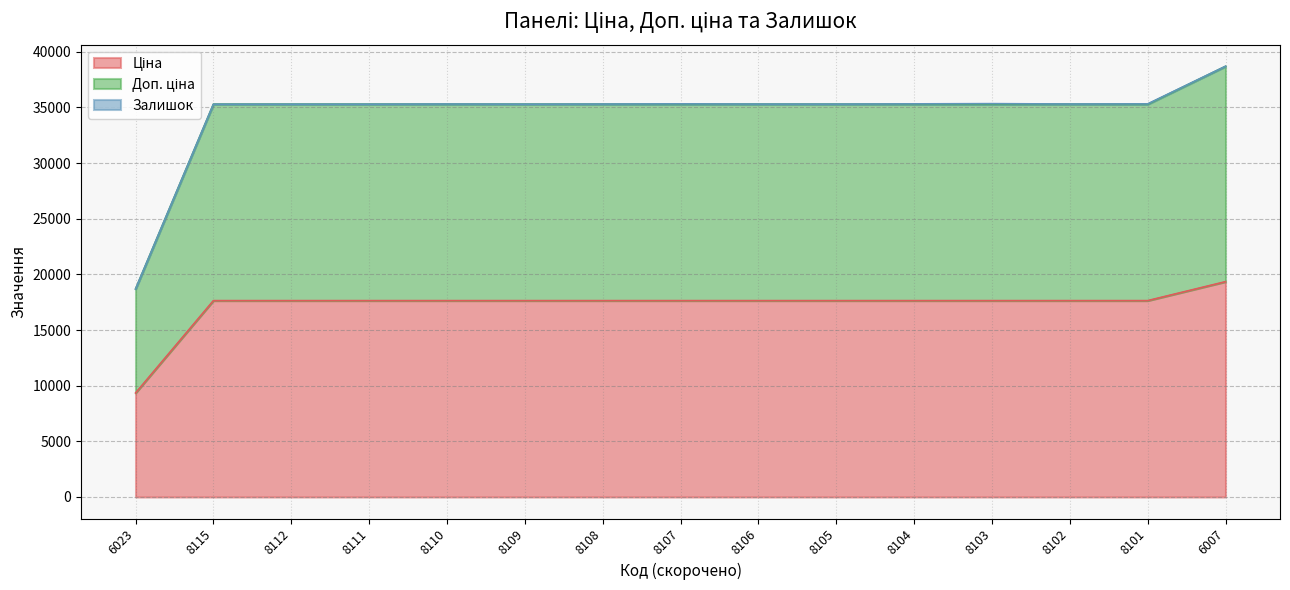

Which category has the highest value in the Ціна series?

6007